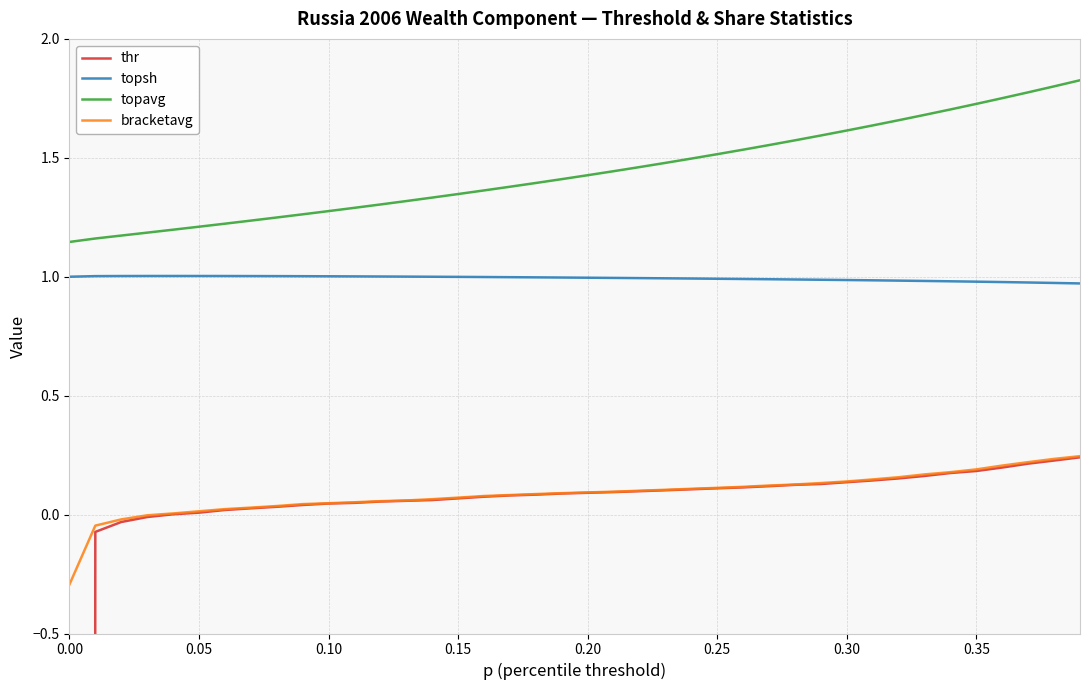

Is the value of topsh at 0.35 greater than the value of bracketavg at 0.05?

Yes